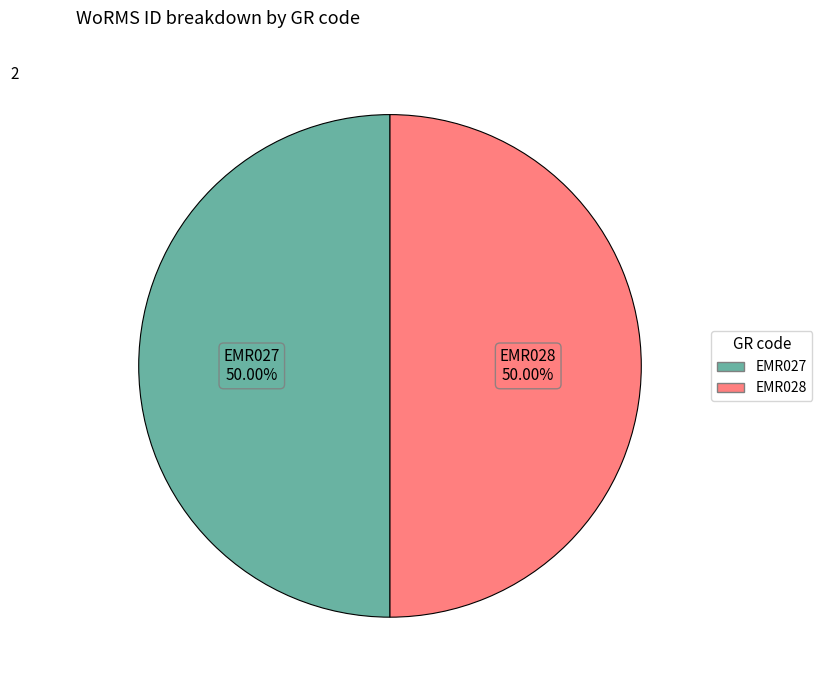

What is the ratio of the value at EMR027 to the value at EMR028?

1.0